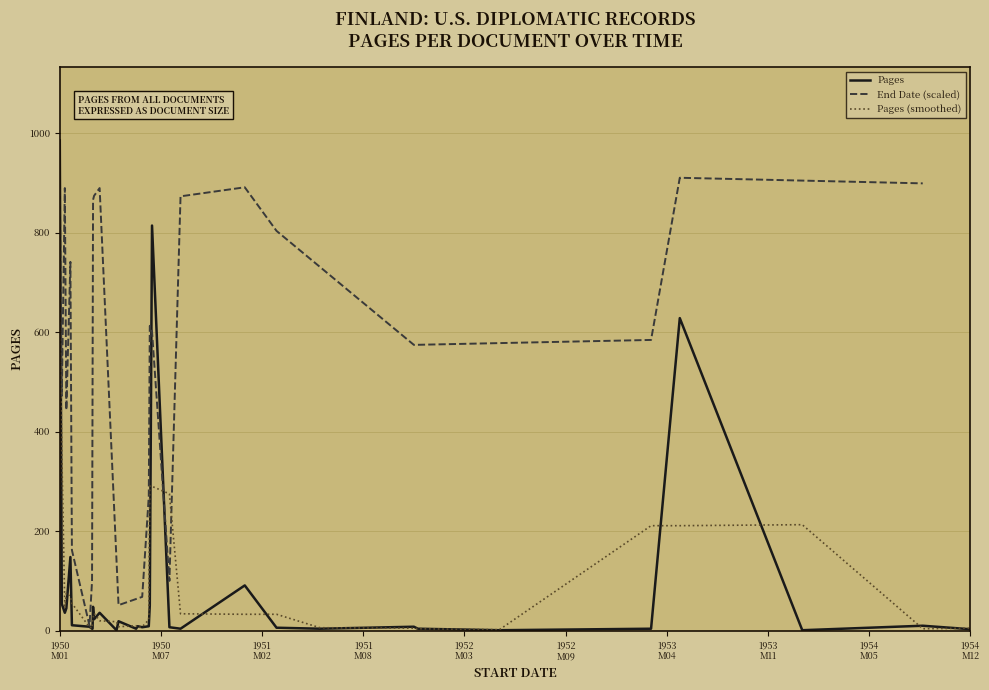

Reading left to right, extract all data points from this chart.

985	54	36	45	148	11	8	4	4	48	23	36	1	19	4	9	7	9	51	814	7	4	91	6	4	8	4	1	1	4	628	1	10	3